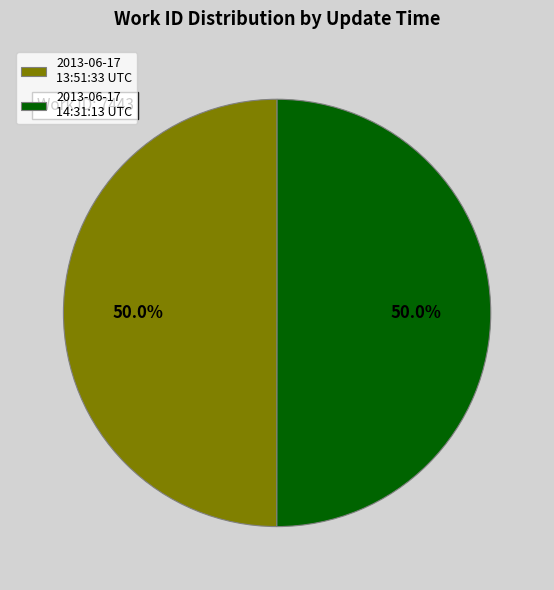

How much of the chart is everything except 2013-06-17 14:31:13 UTC?

50.0%